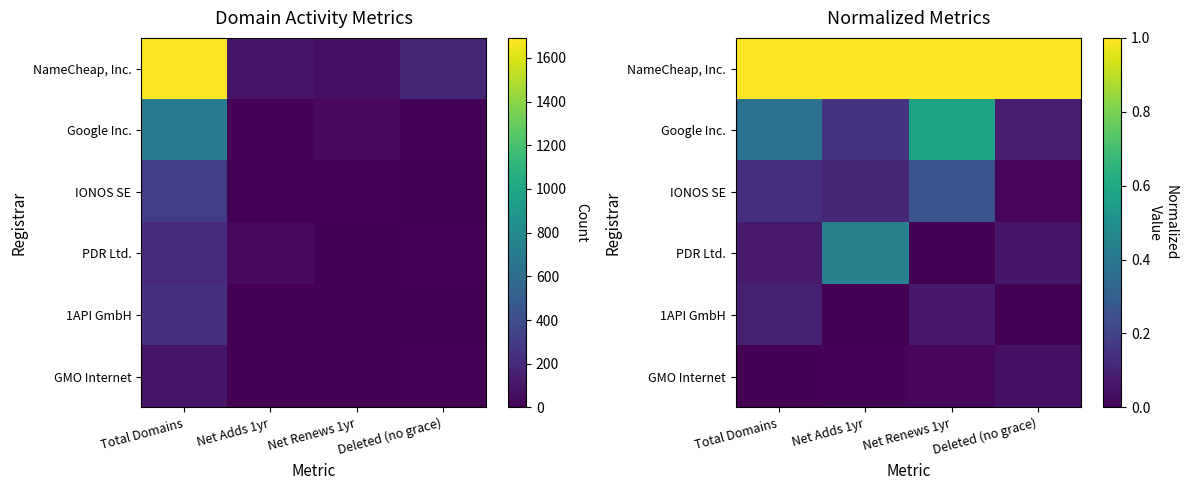

Between Deleted (no grace) and Net Renews 1yr, which is larger?

Deleted (no grace)